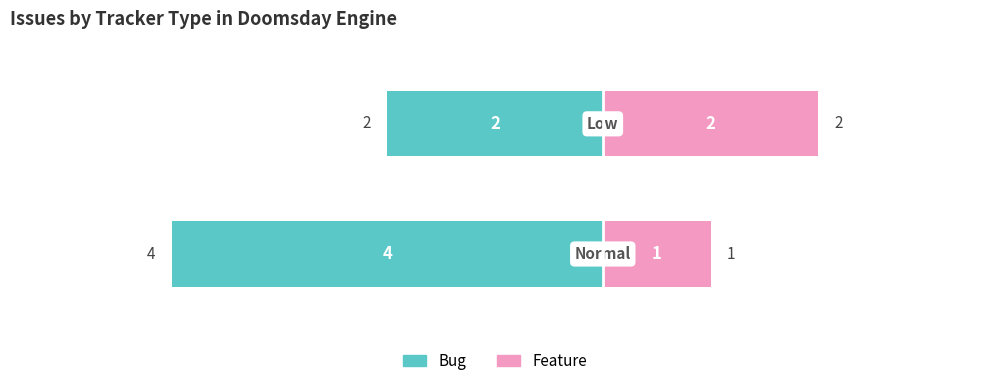

Reading left to right, extract all data points from this chart.

Bug: -4	-2
Feature: 1	2